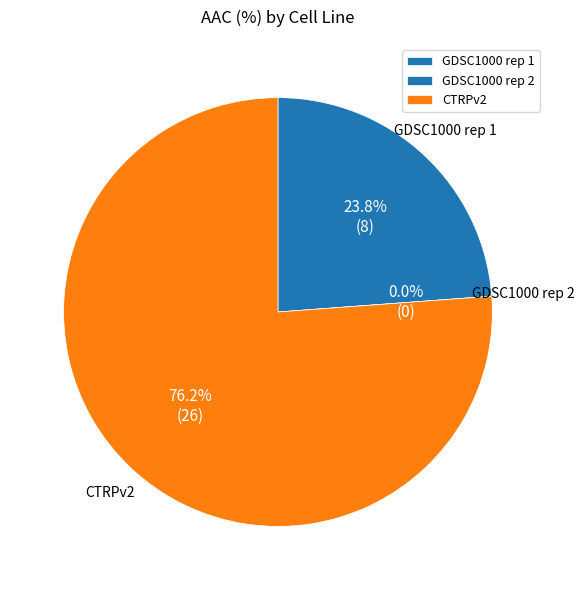

Which slice is the largest?

CTRPv2